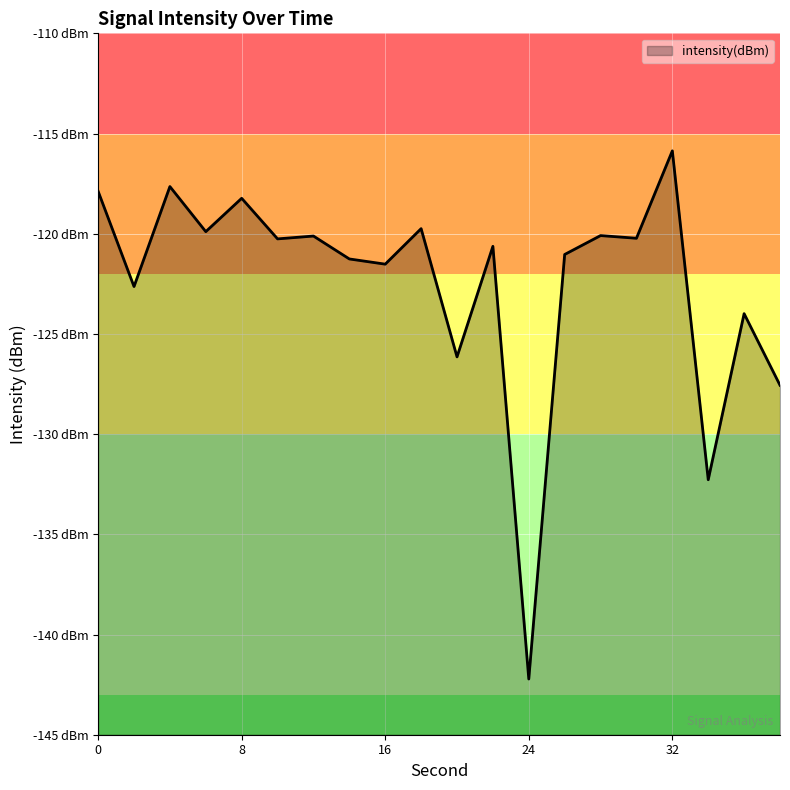

How many distinct data groups are displayed?

1